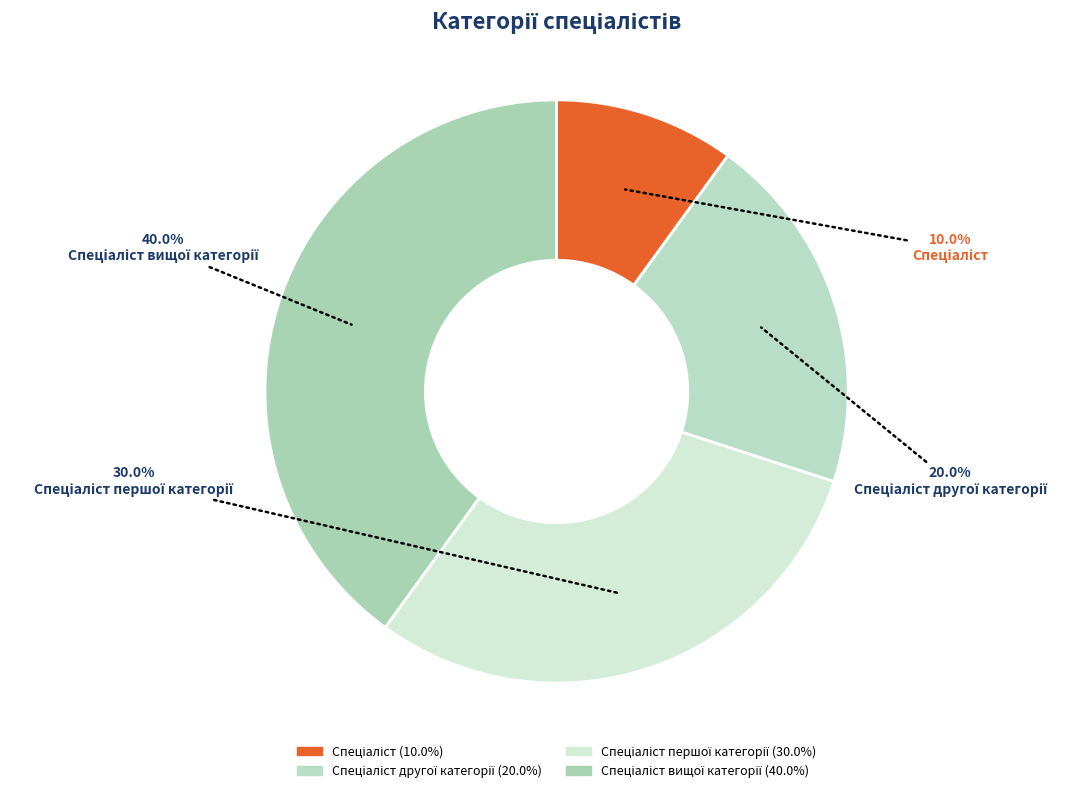

To the nearest percent, what is the average slice percentage?

25%